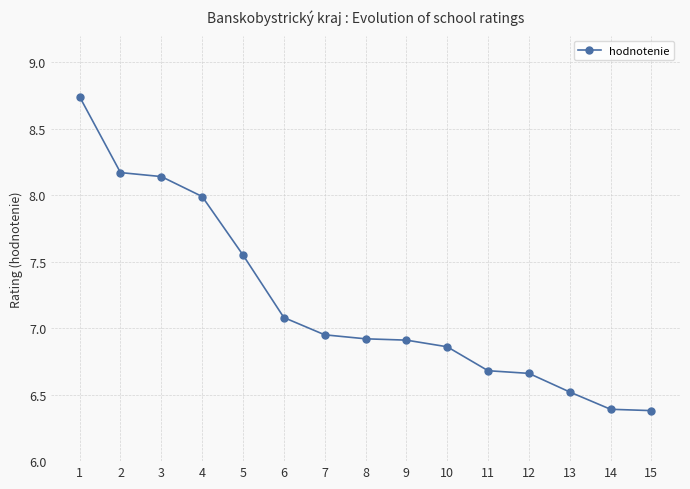

What is the value of the 13th point from the left?

6.5